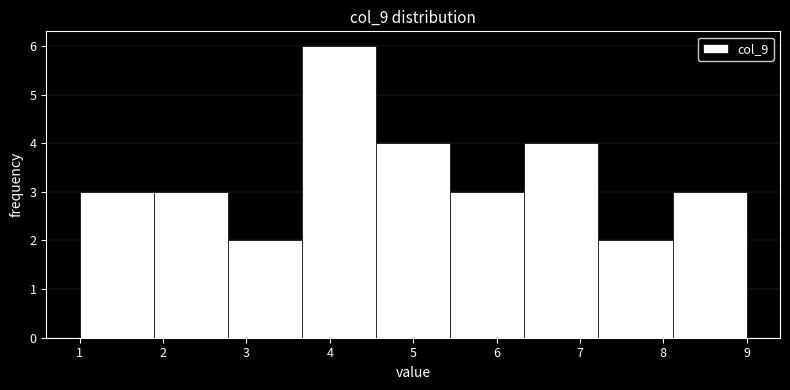

What is the height of the bar covering 7.2 to 8.1 on the x-axis? Neither the bar edges nor the heights are printed on the chart, so give them approximately, as read against the axes.

2